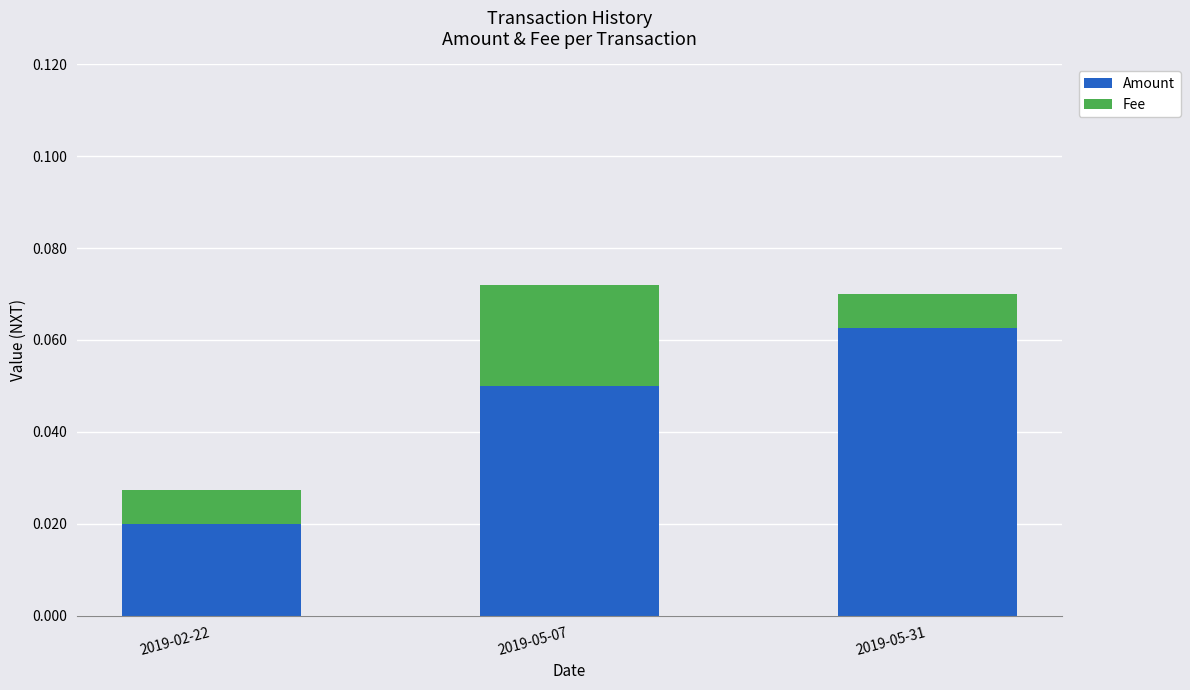

At which label does Amount reach its peak?

2019-05-31